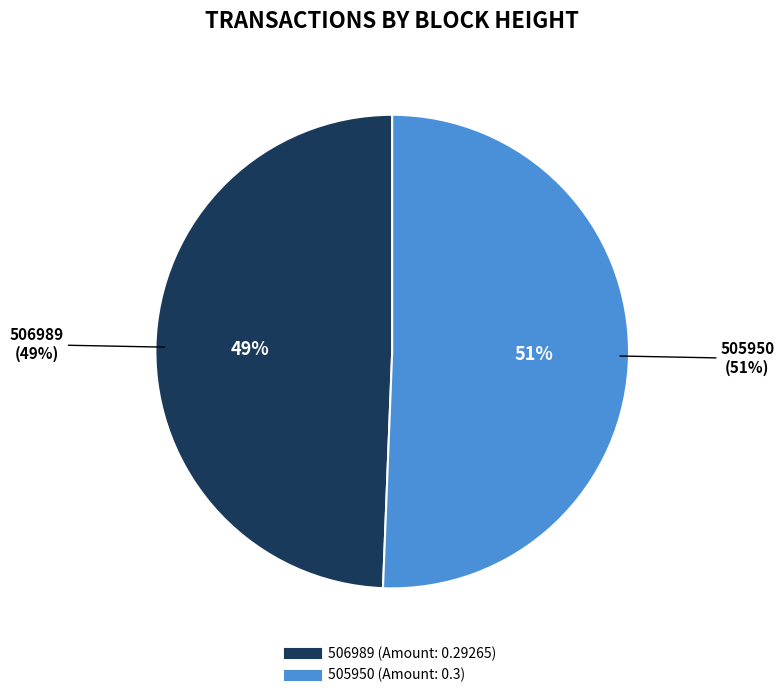

What percentage is NOT represented by 505950?

49.4%